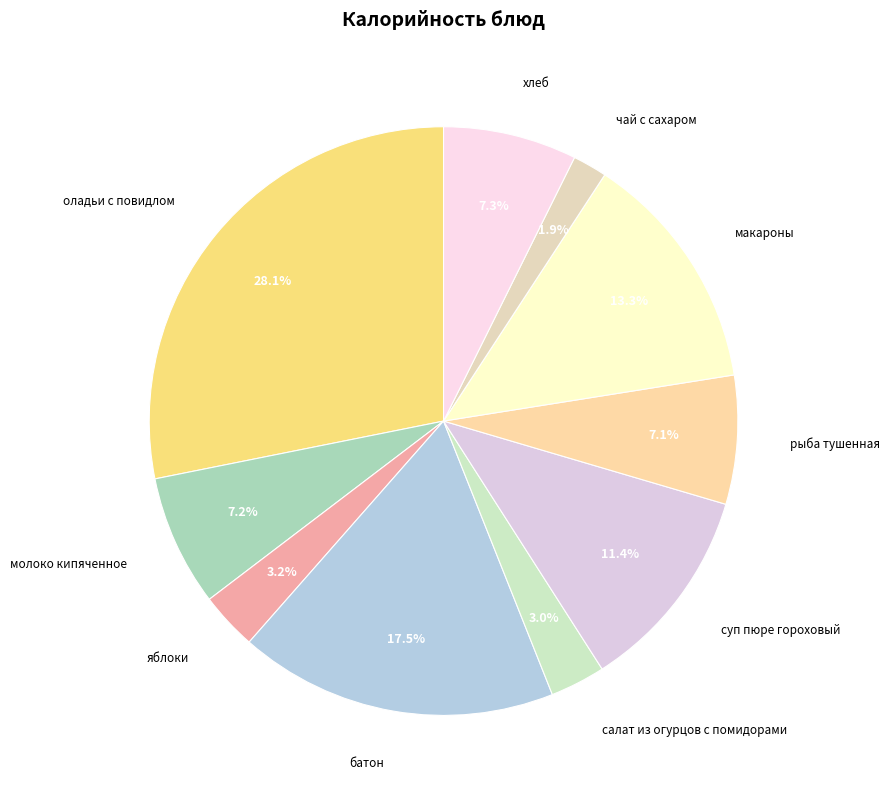

What is the smallest slice in the pie chart?

чай с сахаром